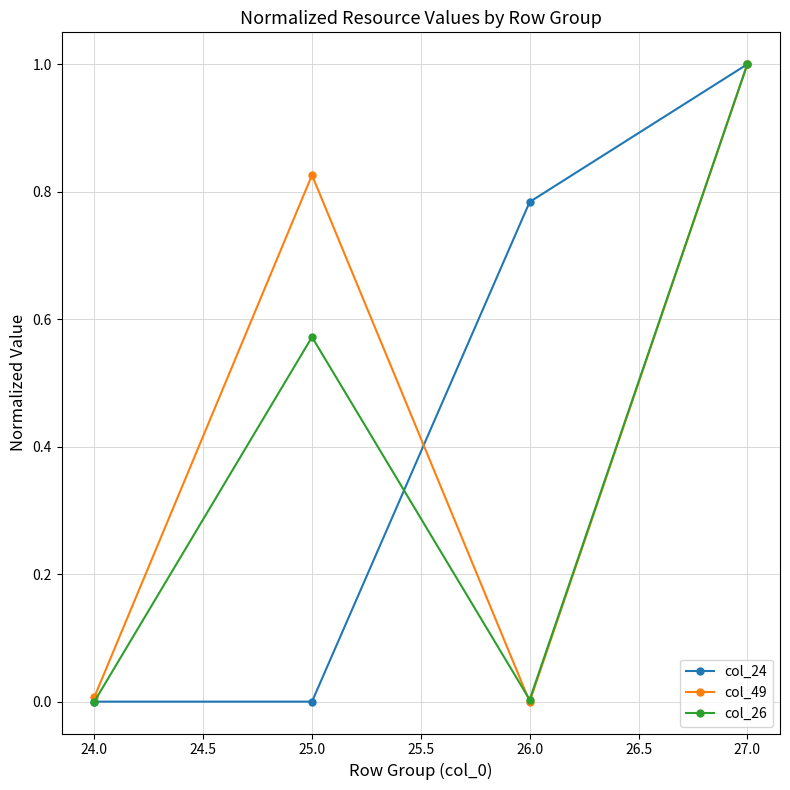

What are all the series names shown in the legend?

col_24, col_49, col_26